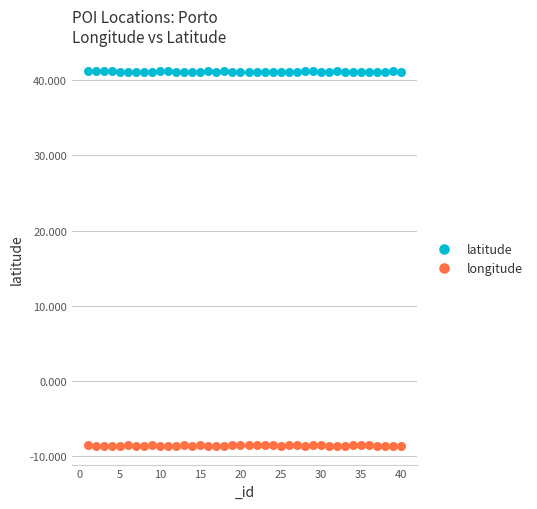

Which series has the widest spread of Y values?

longitude